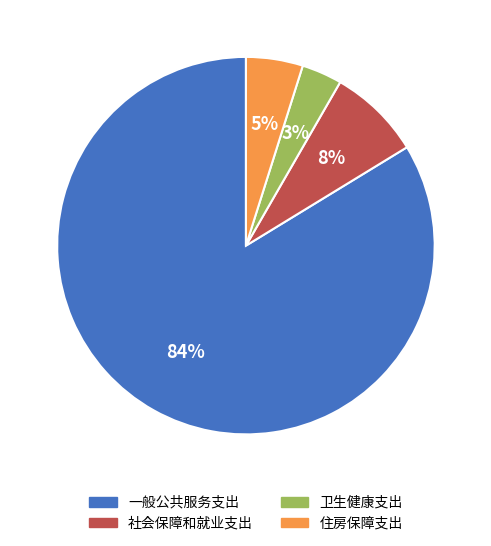

Which slice represents more than half of the pie?

一般公共服务支出